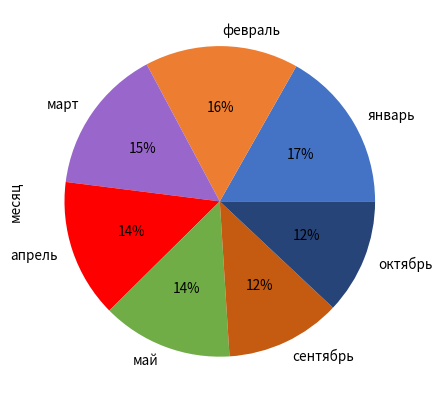

Which has a higher value, май or февраль?

февраль